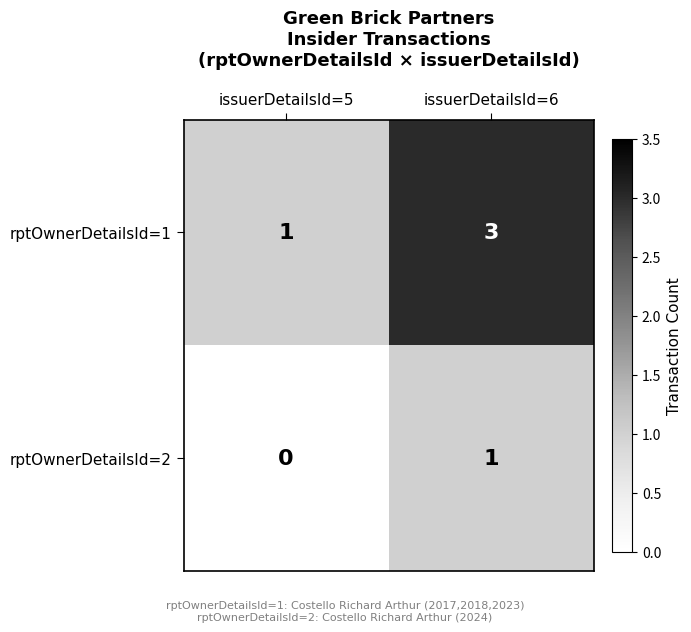

Reading right to left, list all the values displayed in this chart.

rptOwnerDetailsId=1: 3	1
rptOwnerDetailsId=2: 1	0